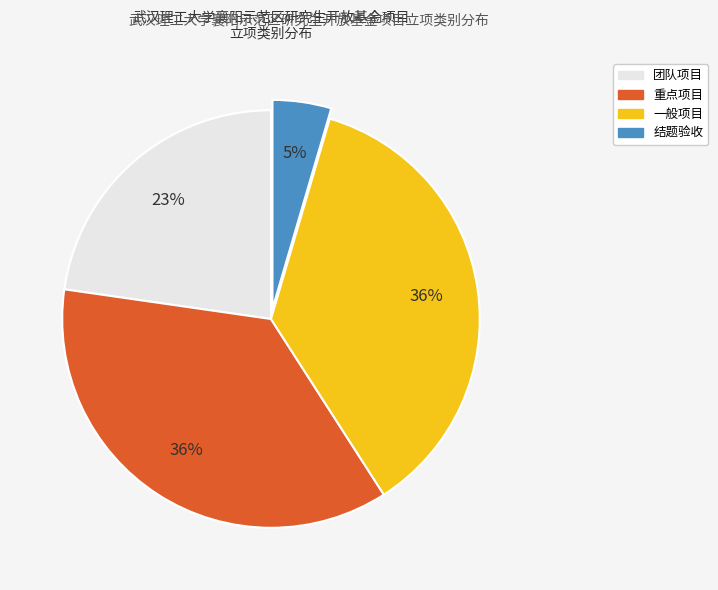

Combined, do 团队项目 and 结题验收 account for over 50%?

No